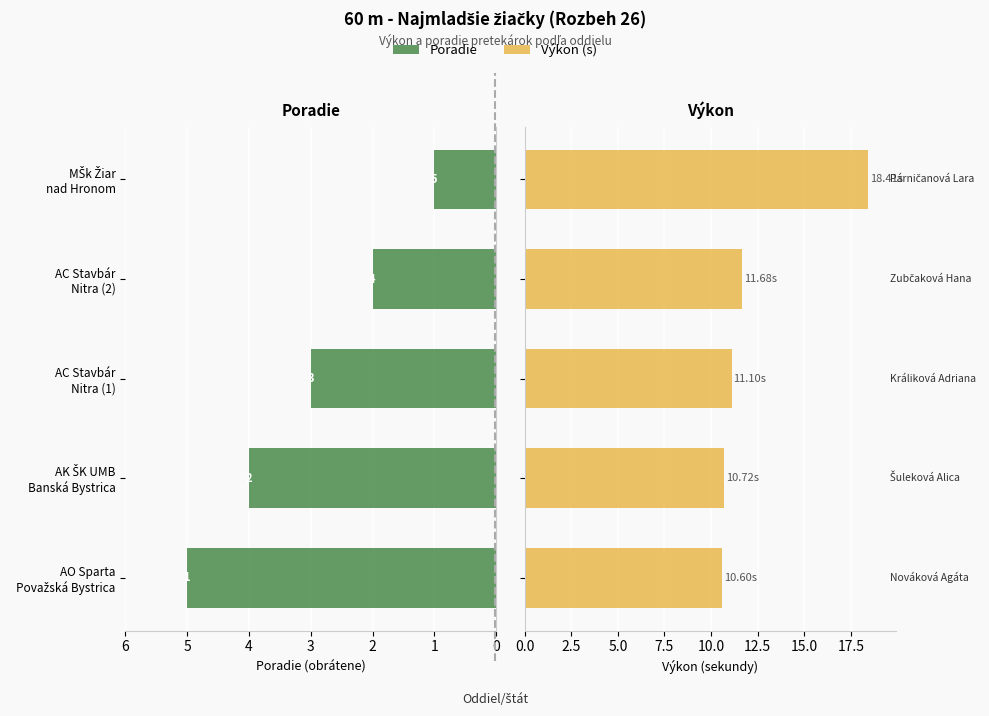

What is the value of the Výkon (s) bar at the 1st from the left?

10.6